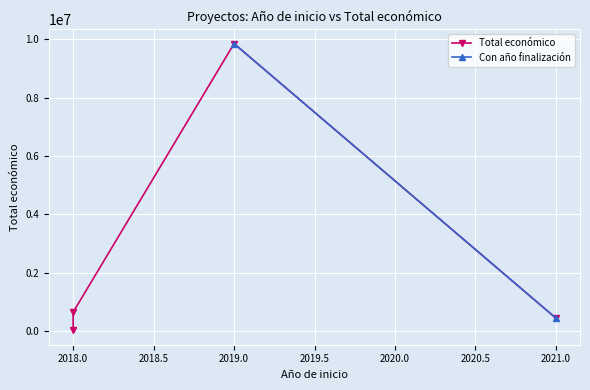

Rank the categories by value from highest to lowest.

2019, 2018, 2021, 2018